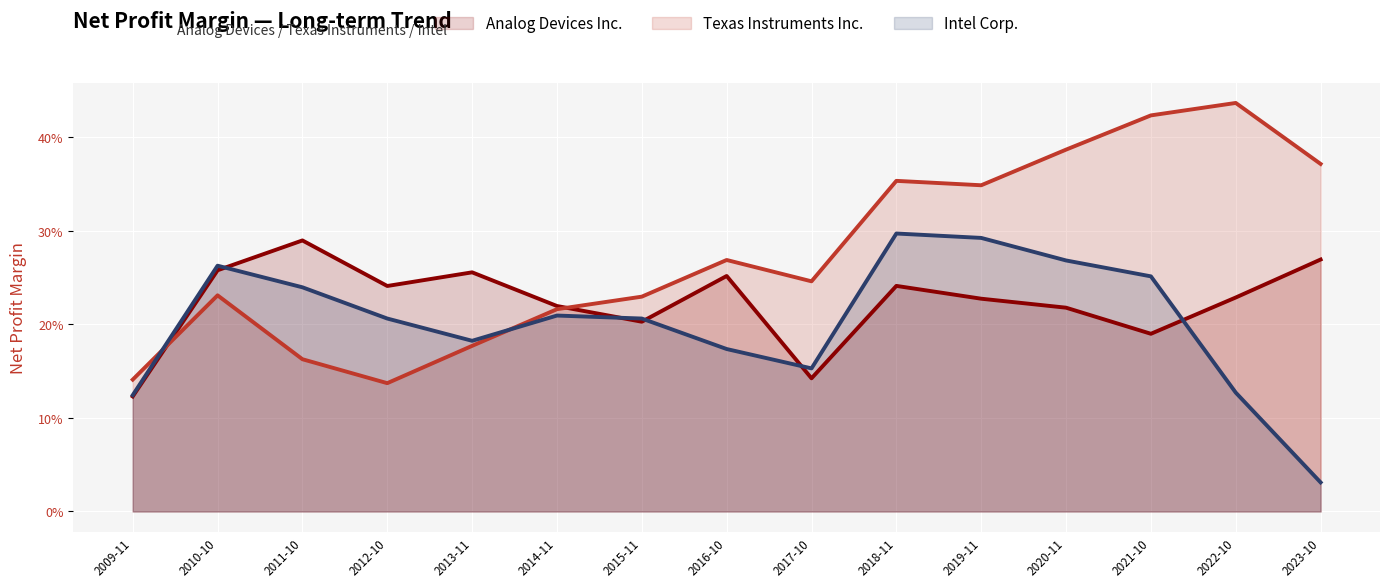

Reading right to left, list all the values displayed in this chart.

Analog Devices Inc.: 0.3	0.2	0.2	0.2	0.2	0.2	0.1	0.3	0.2	0.2	0.3	0.2	0.3	0.3	0.1
Texas Instruments Inc.: 0.4	0.4	0.4	0.4	0.3	0.4	0.2	0.3	0.2	0.2	0.2	0.1	0.2	0.2	0.1
Intel Corp.: 0.0	0.1	0.3	0.3	0.3	0.3	0.2	0.2	0.2	0.2	0.2	0.2	0.2	0.3	0.1